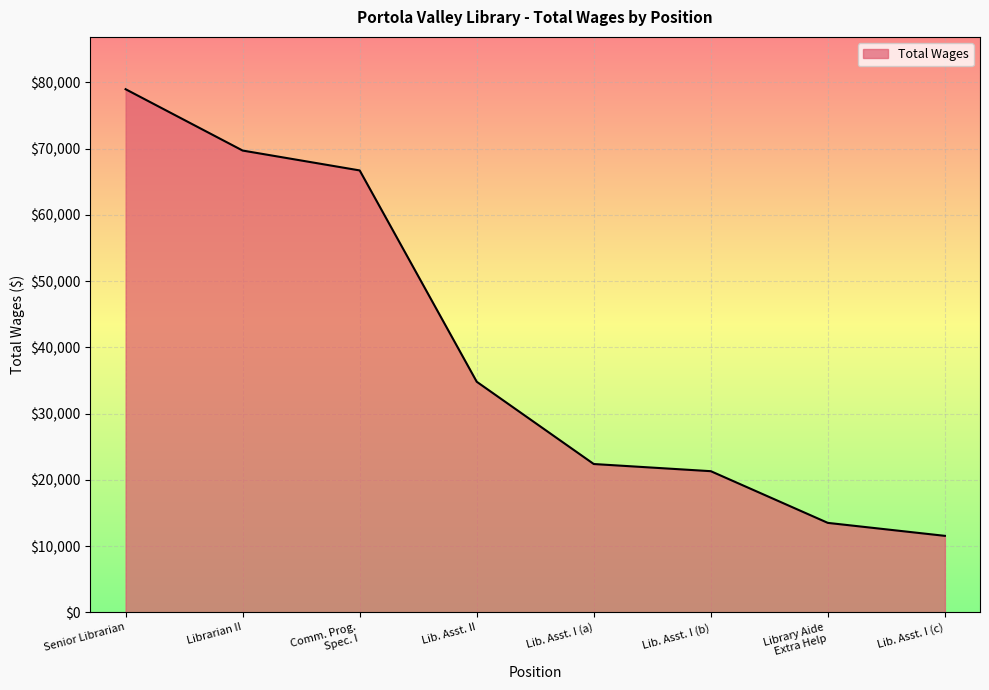

How many categories are shown in the chart?

8